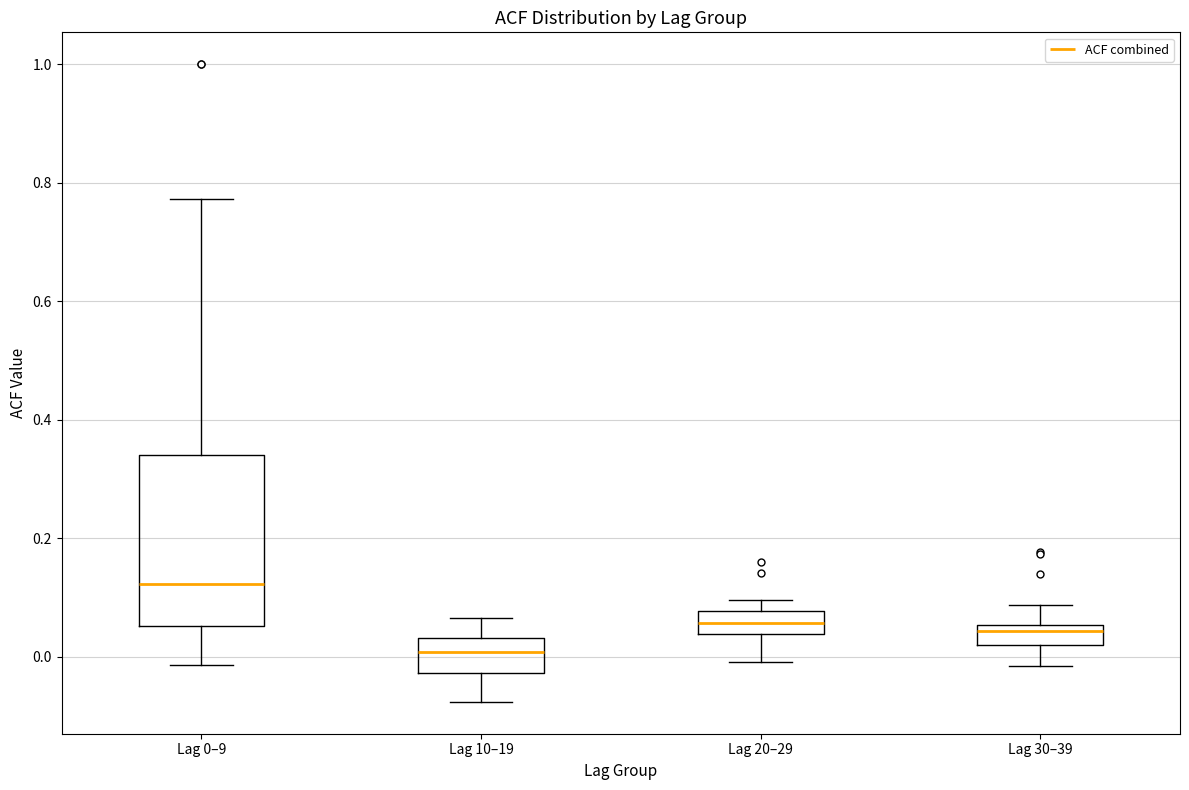

Reading left to right, transcribe this box plot: for each box, give where its median line is, the range the box spans, and where its two whiskers end, as read against the y-axis. The values are not printed on the chart, so give them approximately, as read against the axis.

Lag 0–9: median 0.12, box 0.06 to 0.34, whiskers -0.02 to 0.78
Lag 10–19: median 0.00, box -0.02 to 0.04, whiskers -0.08 to 0.06
Lag 20–29: median 0.06, box 0.04 to 0.08, whiskers 0.00 to 0.10
Lag 30–39: median 0.04, box 0.02 to 0.06, whiskers -0.02 to 0.08